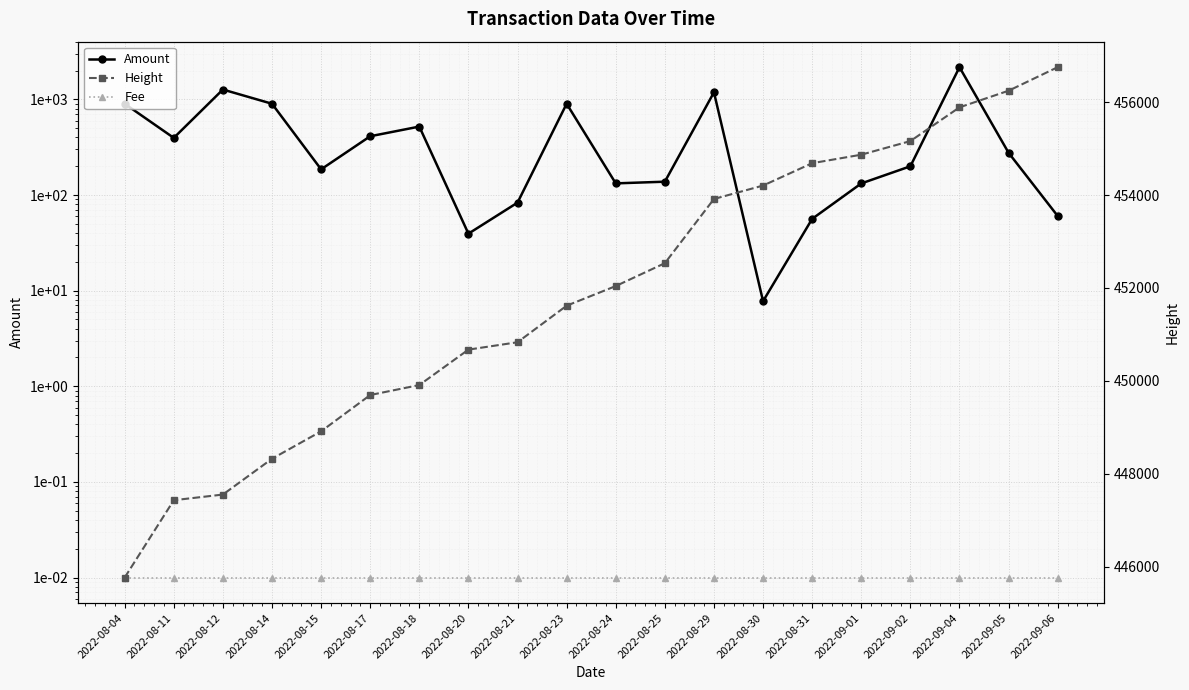

Reading left to right, extract all data points from this chart.

Amount: 2022-08-04=900.0	2022-08-11=395.6	2022-08-12=1266.9	2022-08-14=900.0	2022-08-15=185.5	2022-08-17=411.5	2022-08-18=519.4	2022-08-20=39.4	2022-08-21=83.2	2022-08-23=900.0	2022-08-24=132.3	2022-08-25=137.8	2022-08-29=1185.2	2022-08-30=7.8	2022-08-31=56.3	2022-09-01=132.1	2022-09-02=199.7	2022-09-04=2170.1	2022-09-05=276.3	2022-09-06=60.3
Fee: 2022-08-04=0.0	2022-08-11=0.0	2022-08-12=0.0	2022-08-14=0.0	2022-08-15=0.0	2022-08-17=0.0	2022-08-18=0.0	2022-08-20=0.0	2022-08-21=0.0	2022-08-23=0.0	2022-08-24=0.0	2022-08-25=0.0	2022-08-29=0.0	2022-08-30=0.0	2022-08-31=0.0	2022-09-01=0.0	2022-09-02=0.0	2022-09-04=0.0	2022-09-05=0.0	2022-09-06=0.0
Height: 2022-08-04=445762.0	2022-08-11=447428.0	2022-08-12=447550.0	2022-08-14=448321.0	2022-08-15=448912.0	2022-08-17=449694.0	2022-08-18=449909.0	2022-08-20=450672.0	2022-08-21=450831.0	2022-08-23=451618.0	2022-08-24=452041.0	2022-08-25=452534.0	2022-08-29=453917.0	2022-08-30=454206.0	2022-08-31=454688.0	2022-09-01=454871.0	2022-09-02=455164.0	2022-09-04=455891.0	2022-09-05=456249.0	2022-09-06=456756.0